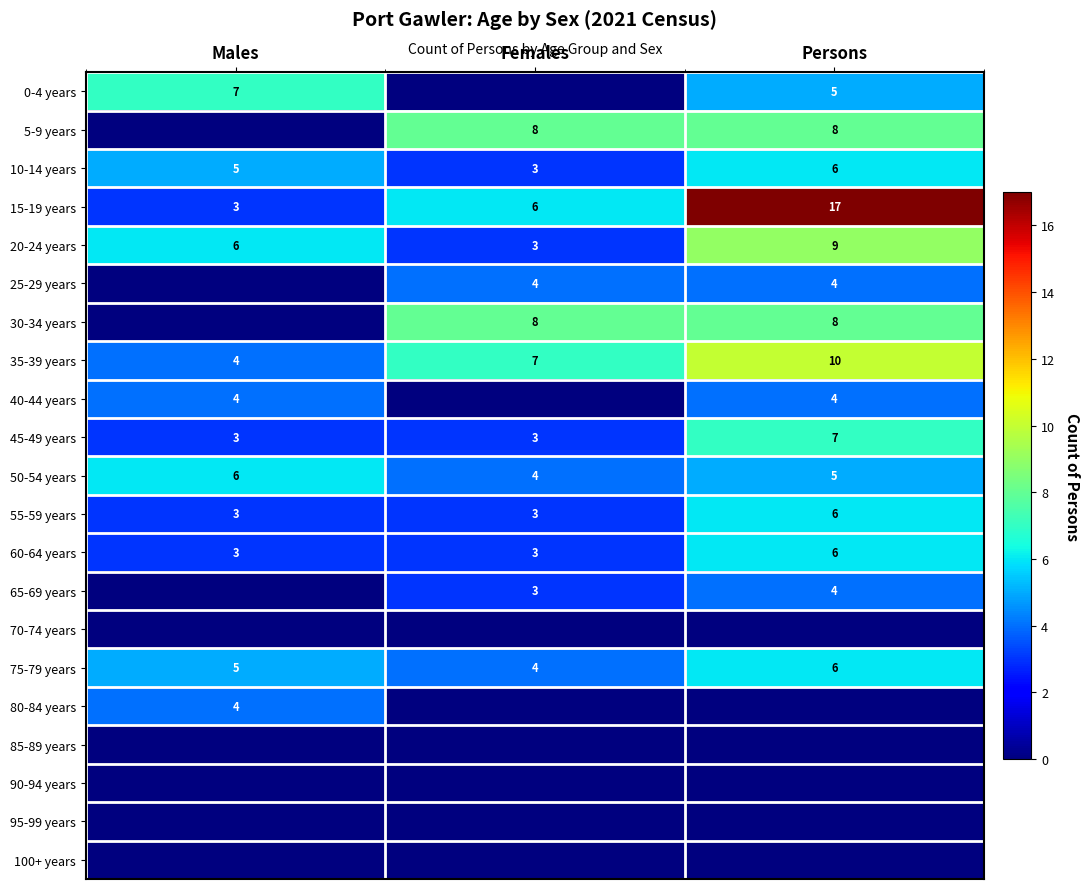

True or false: 55-59 years has a value of 3 at Males.

True